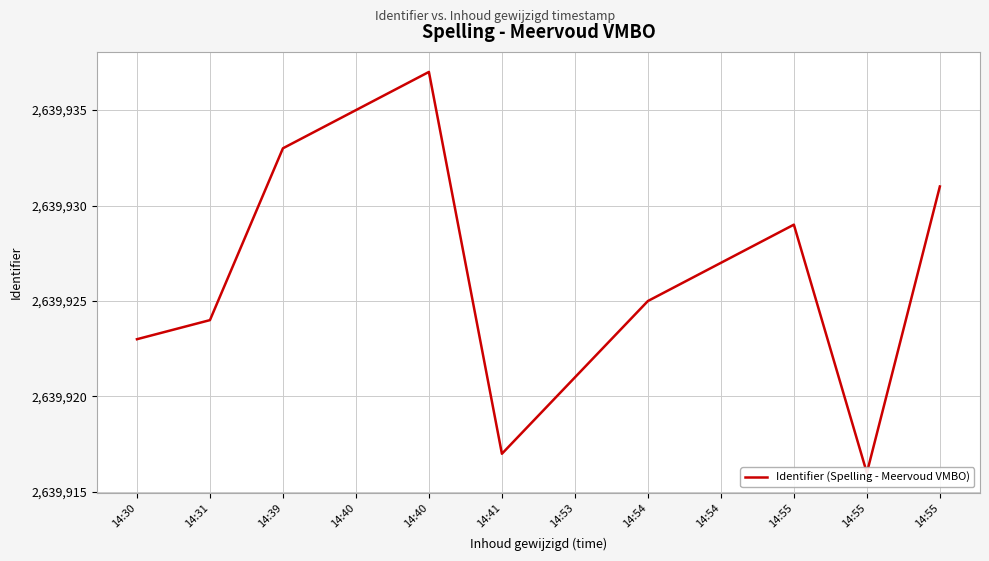

Between 14:55 and 14:54, which is larger?

14:55